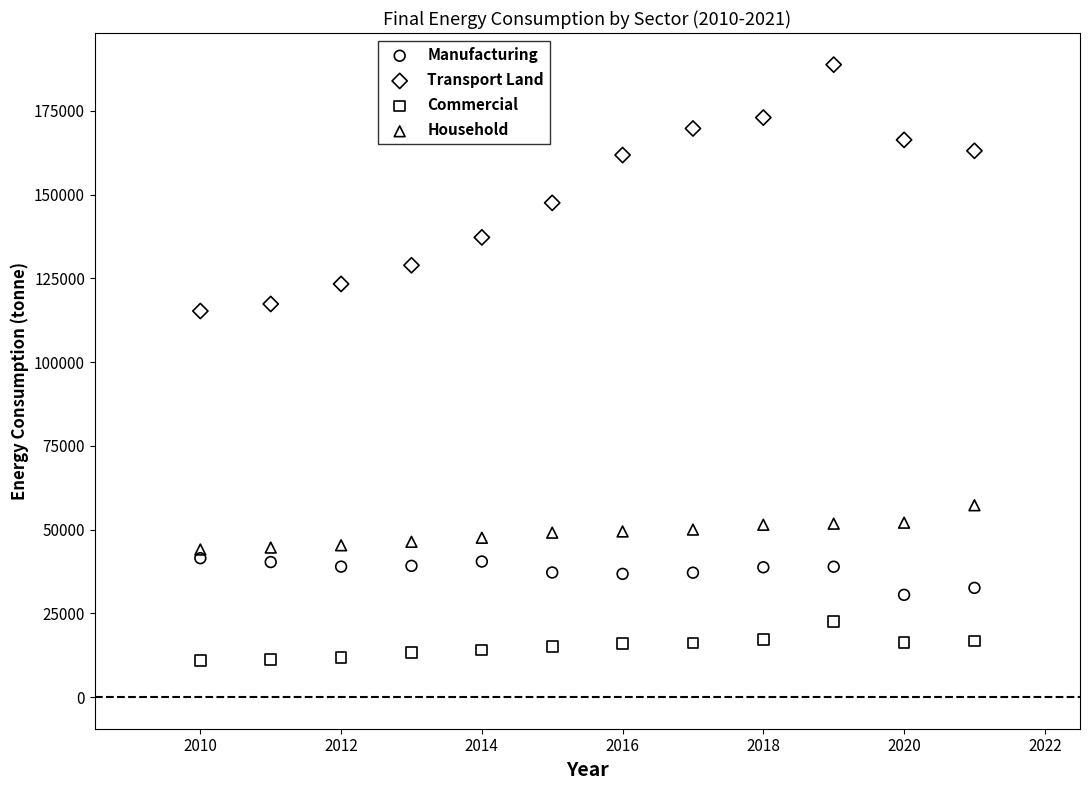

Which series reaches the minimum Y coordinate?

Commercial